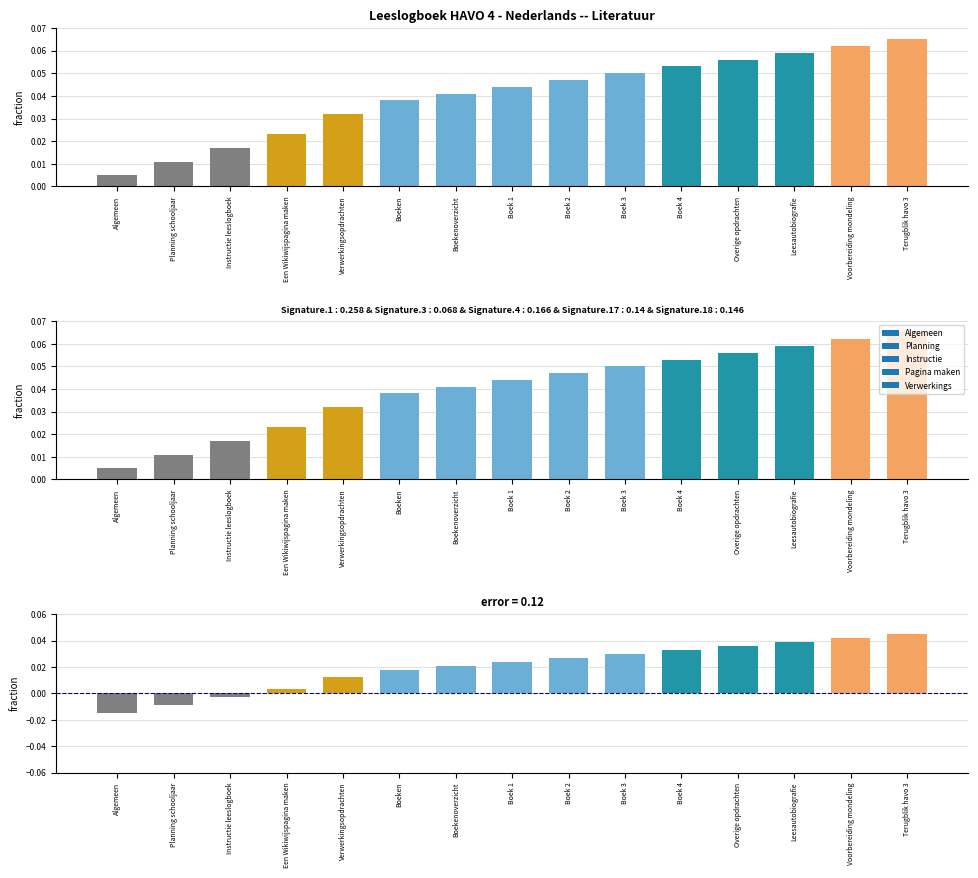

Which category has the lowest value in the Error series?

Algemeen